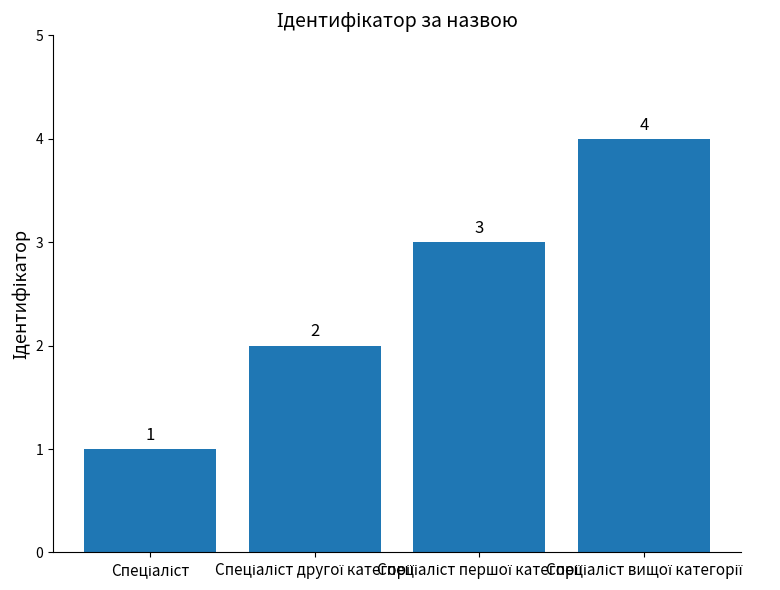

What is the difference between the second highest and minimum values?

2